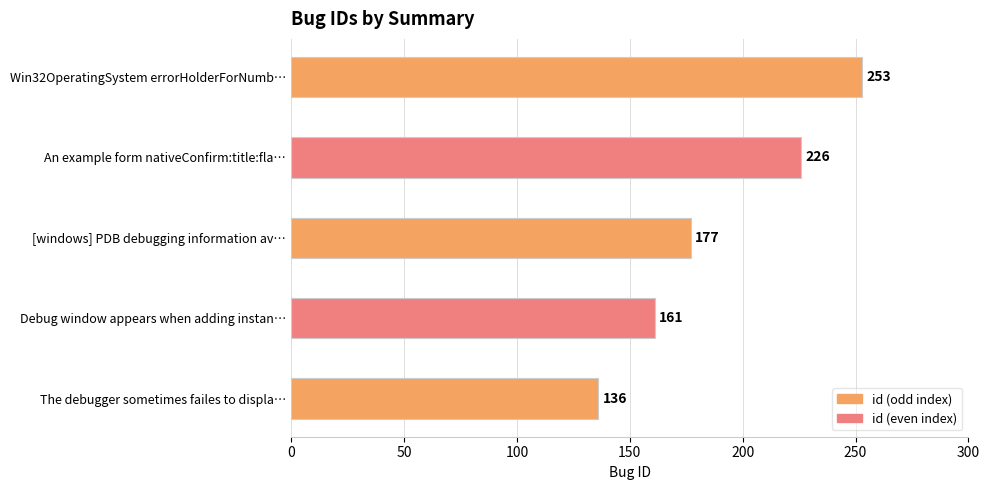

Approximately how many times larger is the value at [windows] PDB debugging information av… compared to Debug window appears when adding instan…?

1.1